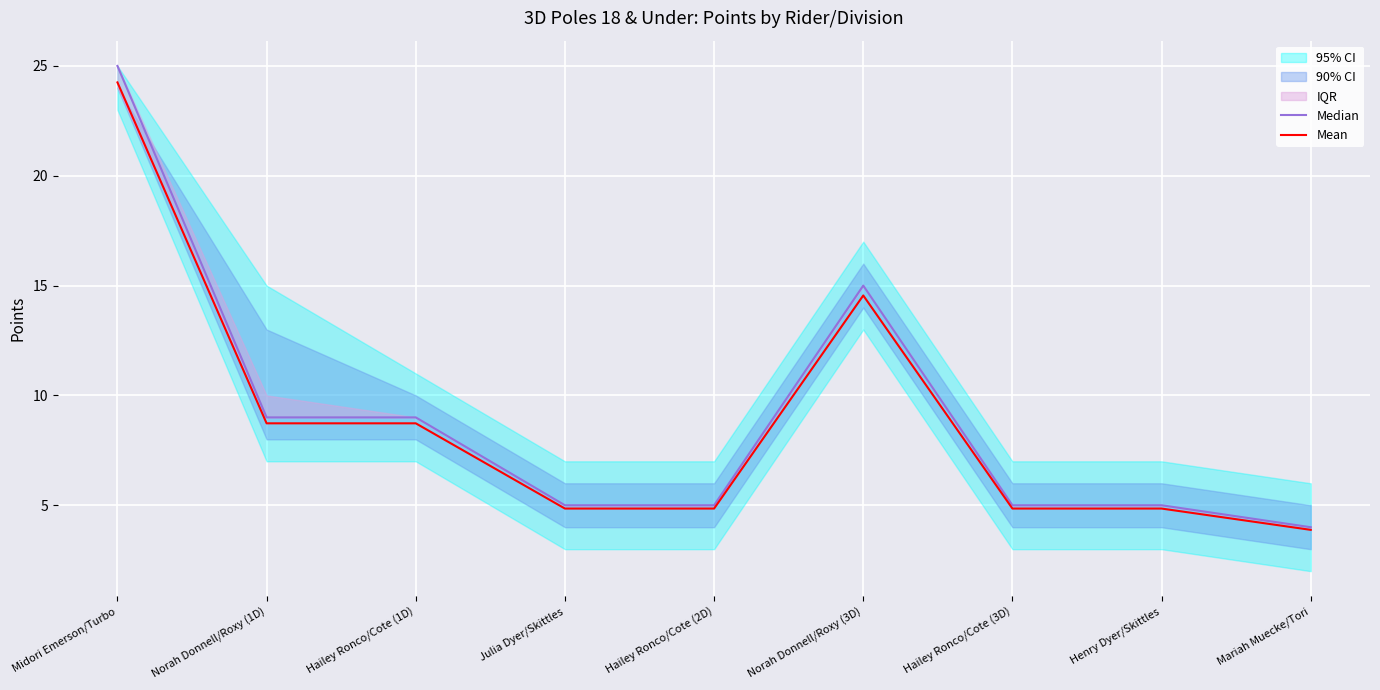

Is the value of Median at Julia Dyer/Skittles greater than the value of Mean at Mariah Muecke/Tori?

Yes